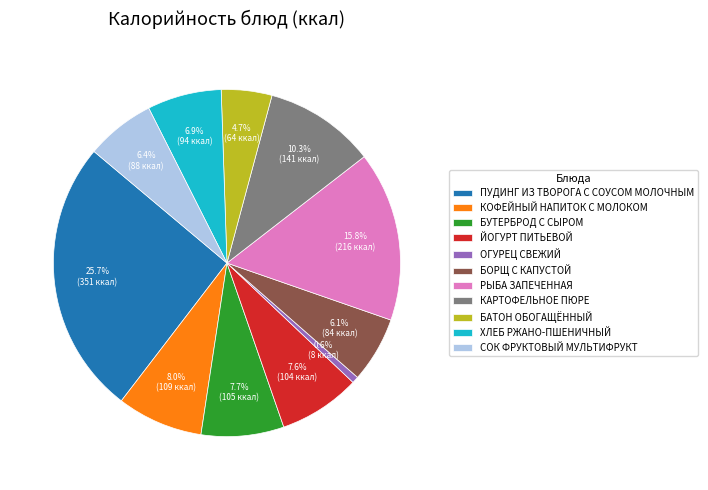

Do ЙОГУРТ ПИТЬЕВОЙ and КАРТОФЕЛЬНОЕ ПЮРЕ together represent more than half of the pie?

No